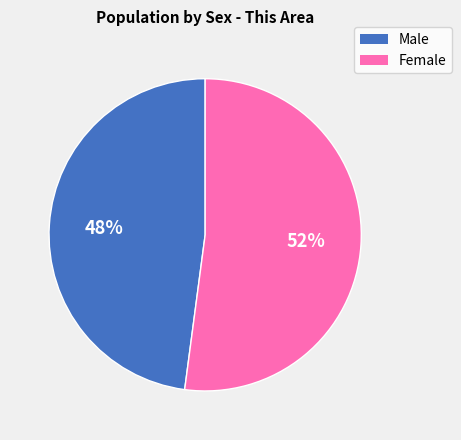

Which category has the biggest portion of the pie?

Female